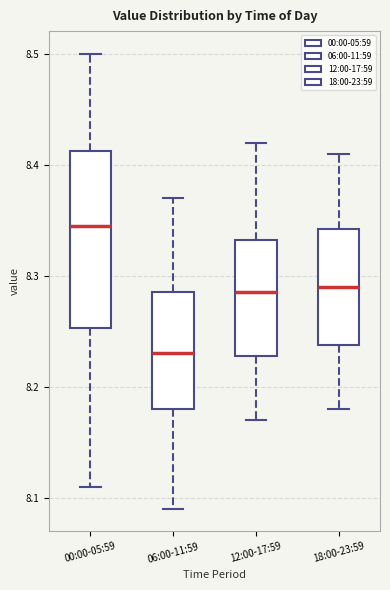

Where does the upper whisker of the box for 06:00-11:59 end on the y-axis? The values are not printed on the chart, so give them approximately, as read against the axis.

8.37